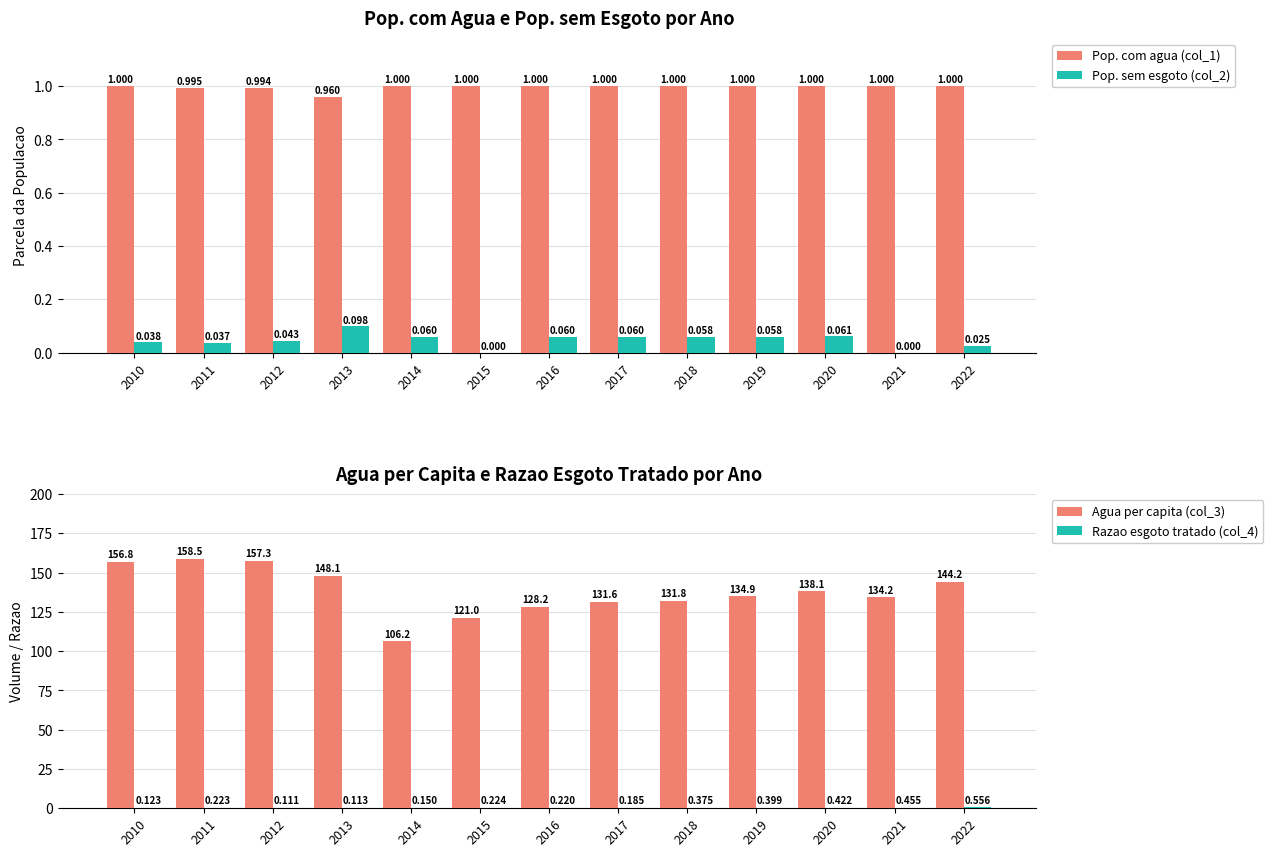

Read the Pop. sem esgoto (col_2) value at 2014.

0.1